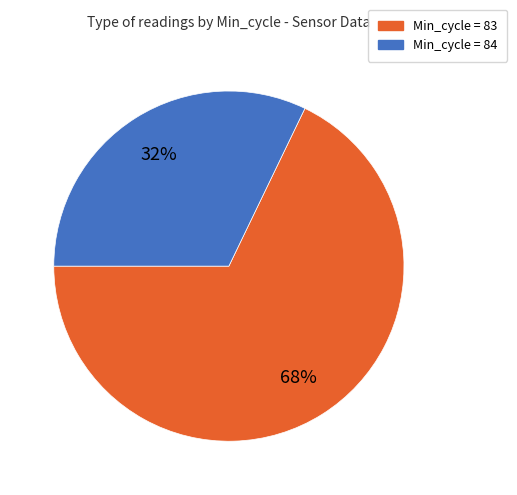

To the nearest percent, what is the average slice percentage?

50%